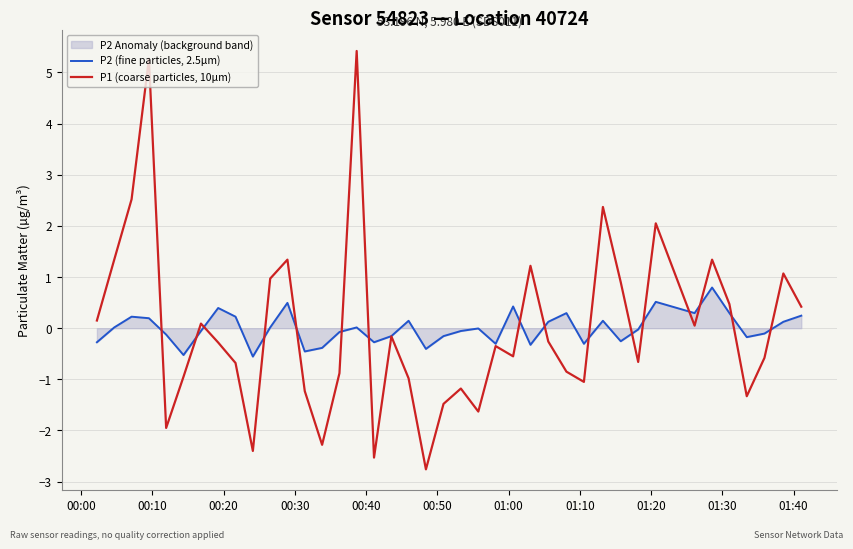

What is the greatest value displayed?

5.4